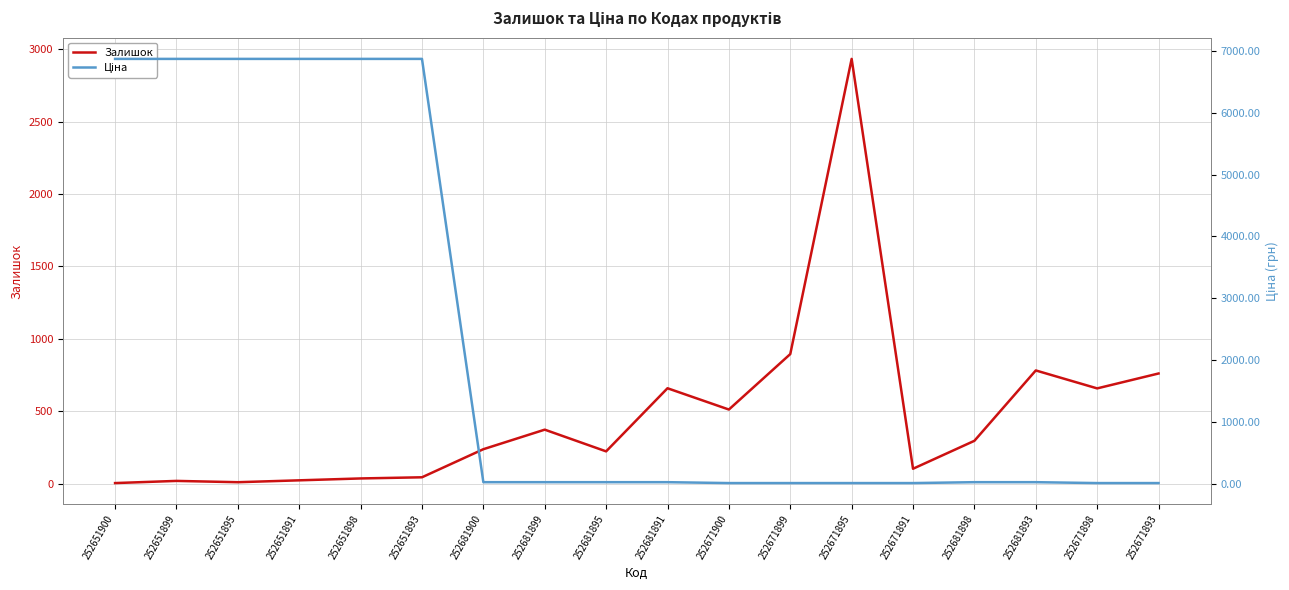

At how many categories does at least one series exceed 5569?

6